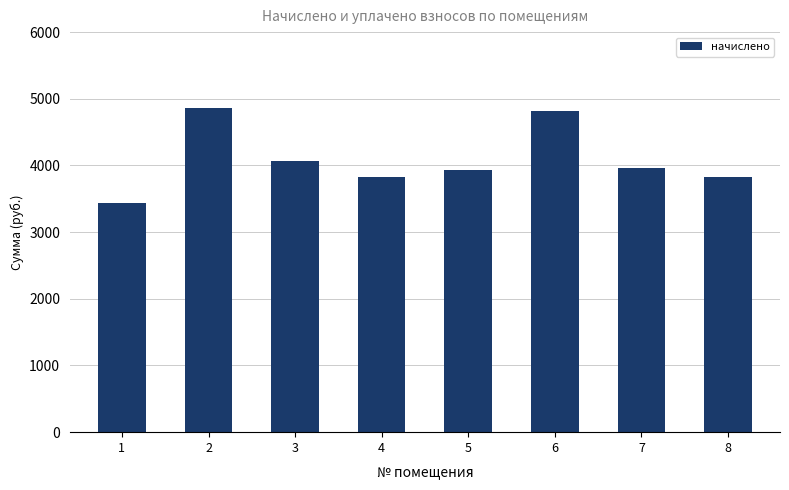

How many data points are above 3966?

4